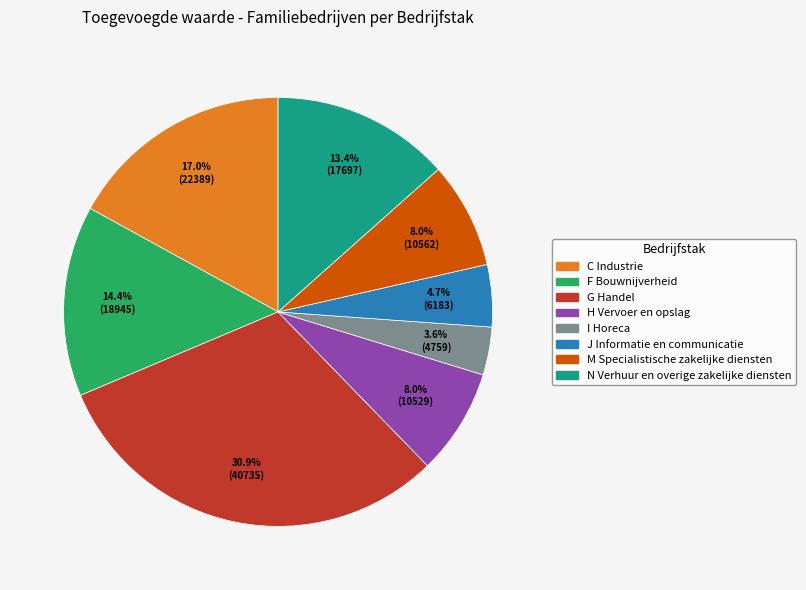

To the nearest percent, what percentage of the pie is I Horeca?

4%